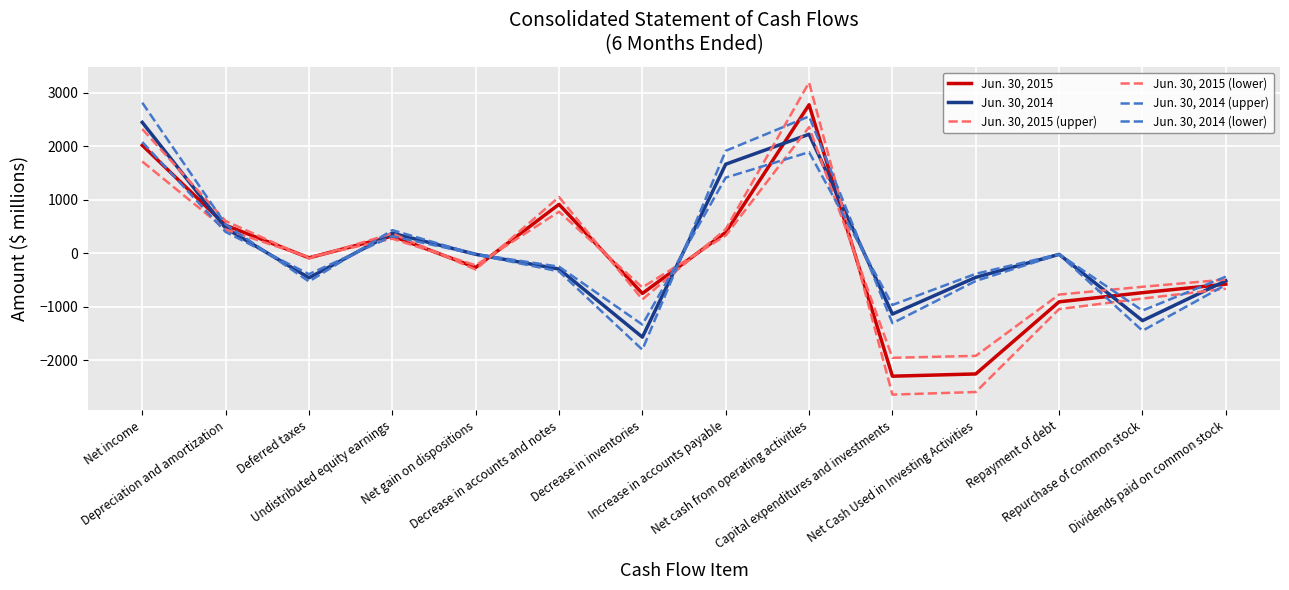

The value of Jun. 30, 2014 (lower) at Net income is 2082.5. True or false?

True